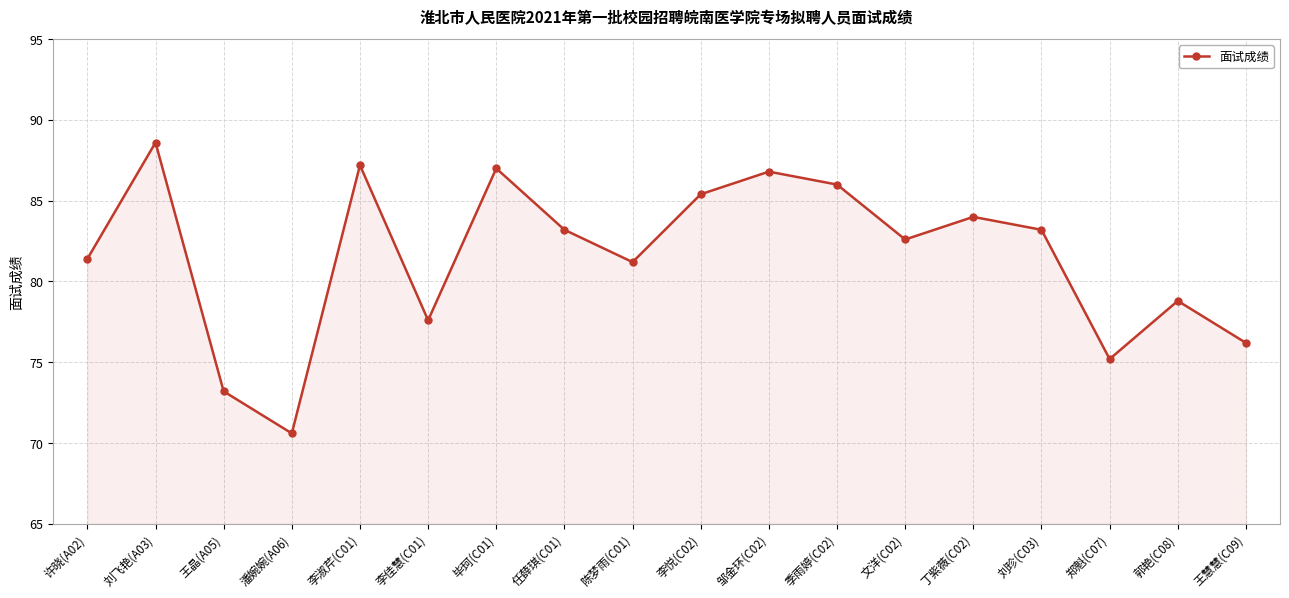

What is the sum of all values?

1468.2